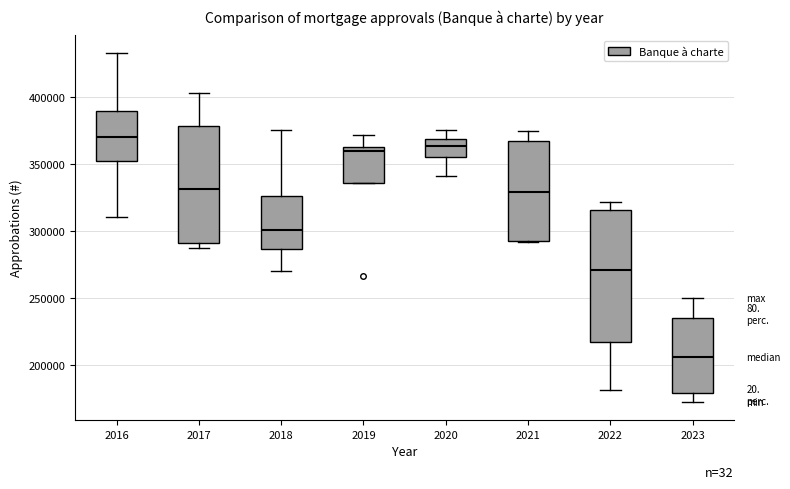

Reading left to right, transcribe this box plot: for each box, give where its median line is, the range the box spans, and where its two whiskers end, as read against the y-axis. The values are not printed on the chart, so give them approximately, as read against the axis.

2016: median 370000, box 350000 to 390000, whiskers 310000 to 435000
2017: median 330000, box 290000 to 380000, whiskers 285000 to 405000
2018: median 300000, box 285000 to 325000, whiskers 270000 to 375000
2019: median 360000, box 335000 to 365000, whiskers 335000 to 370000
2020: median 365000, box 355000 to 370000, whiskers 340000 to 375000
2021: median 330000, box 295000 to 365000, whiskers 290000 to 375000
2022: median 270000, box 215000 to 315000, whiskers 180000 to 320000
2023: median 205000, box 180000 to 235000, whiskers 170000 to 250000